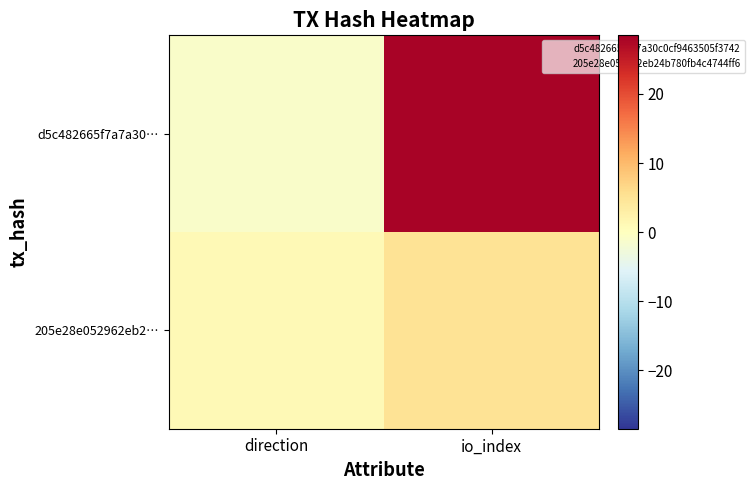

At which category is the sum across all series the highest?

io_index